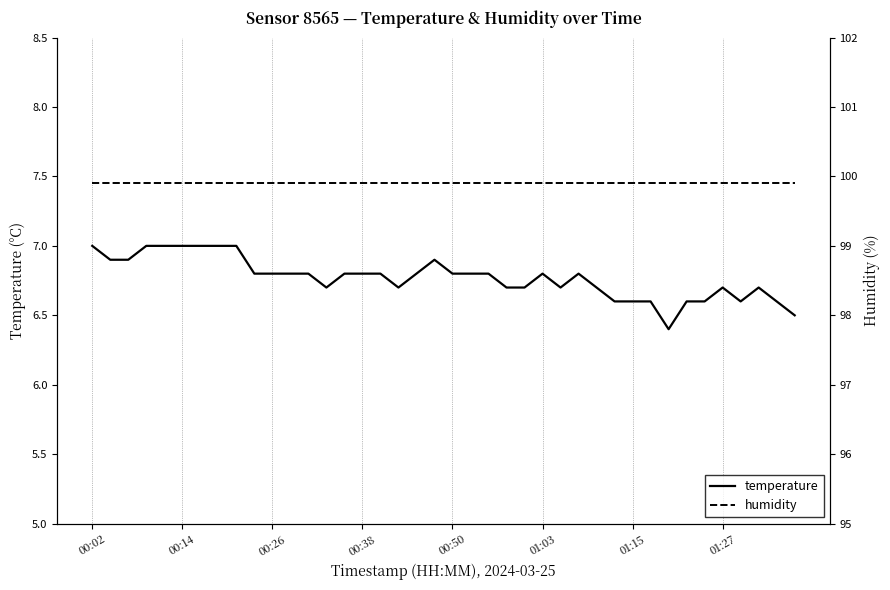

True or false: temperature has a value of 6.8 at 00:50.

True